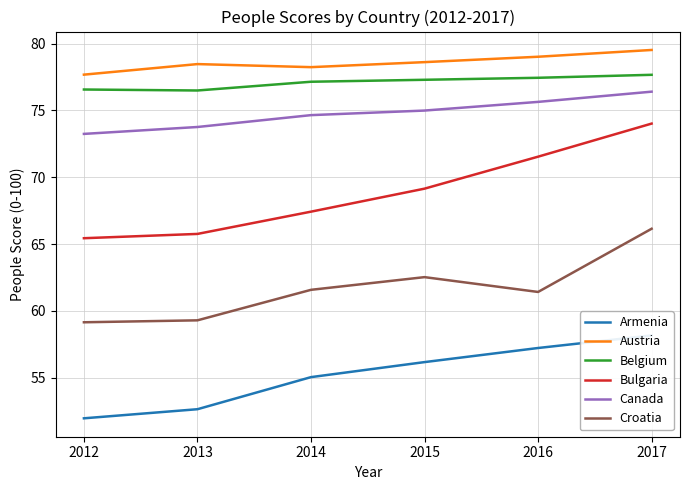

What is the spread (max minus min) of values at 2017?

21.4